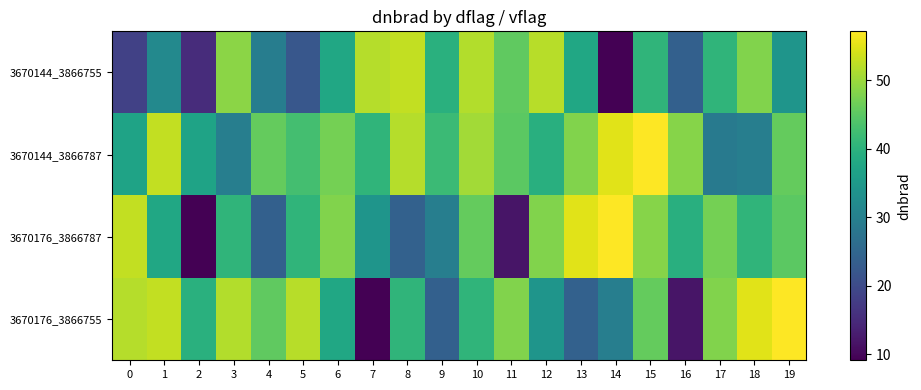

How many series are shown in this chart?

4